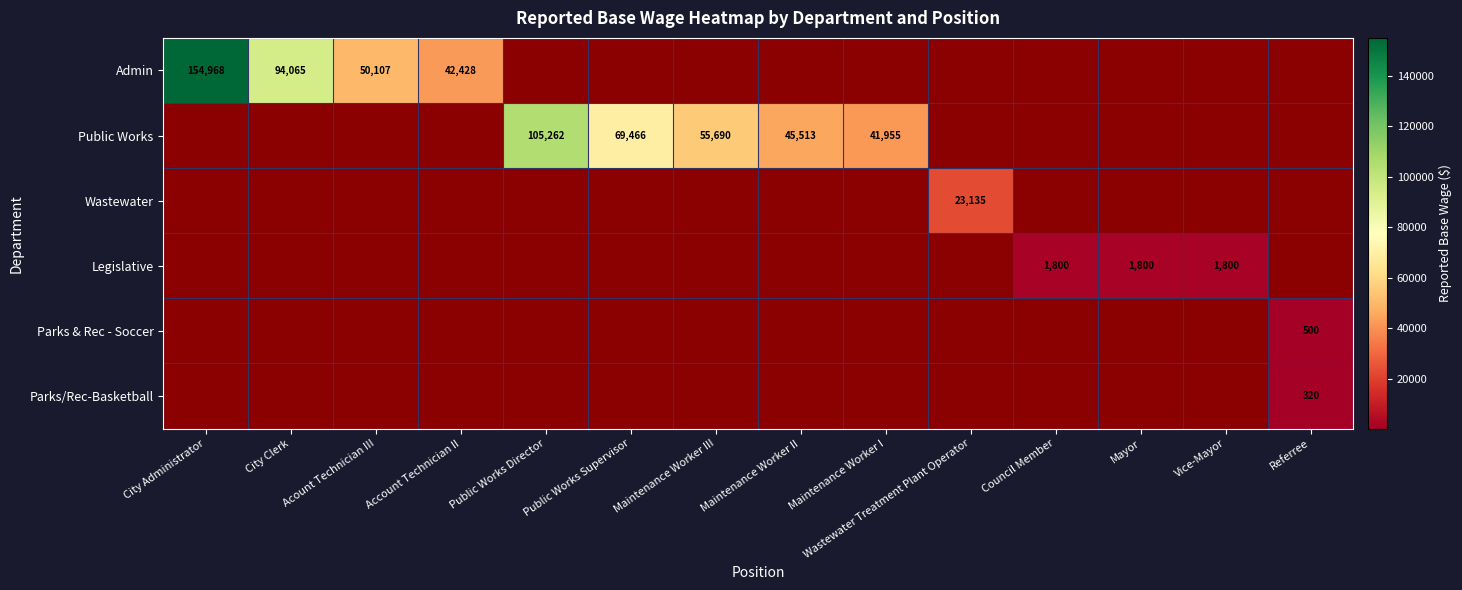

True or false: Wastewater has a value of 23135 at Wastewater Treatment Plant Operator.

True